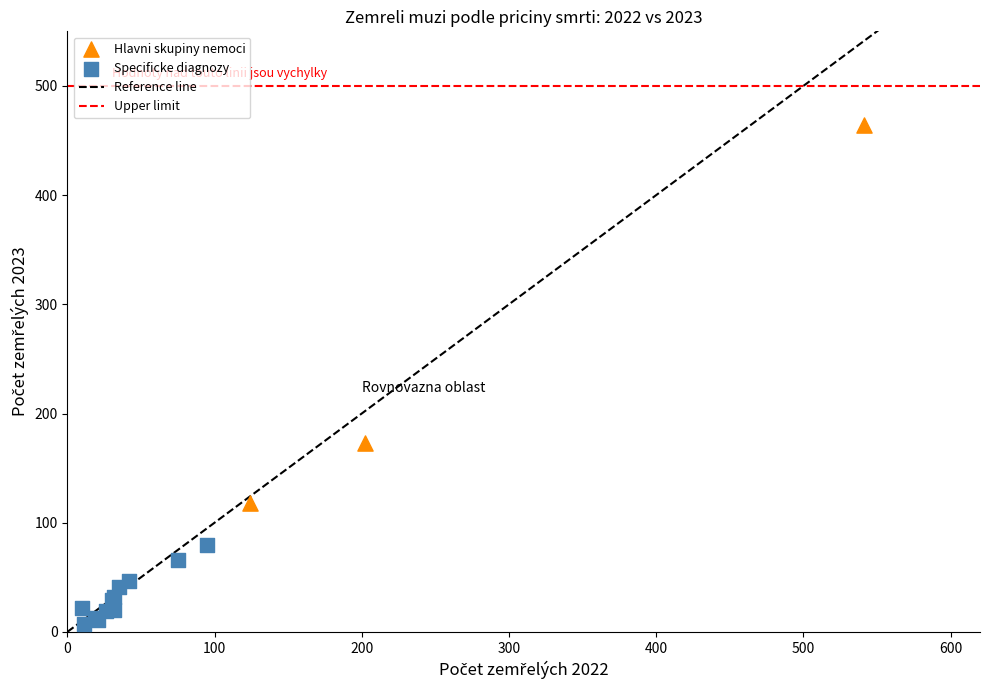

Which series has the widest spread of Y values?

Hlavni skupiny nemoci